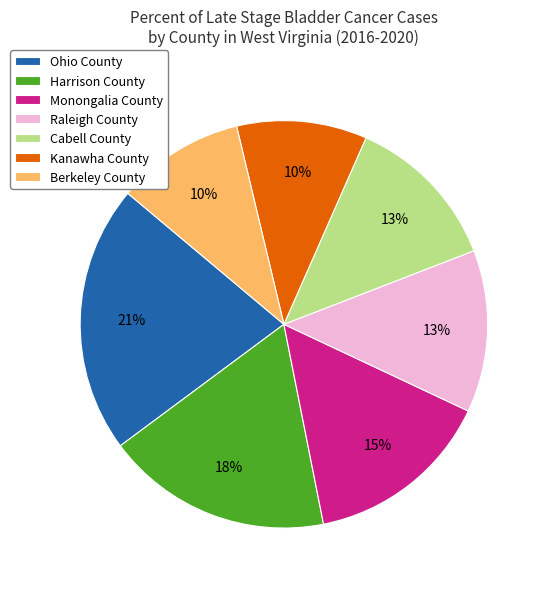

Is it true that Ohio County is 21% of the pie?

True